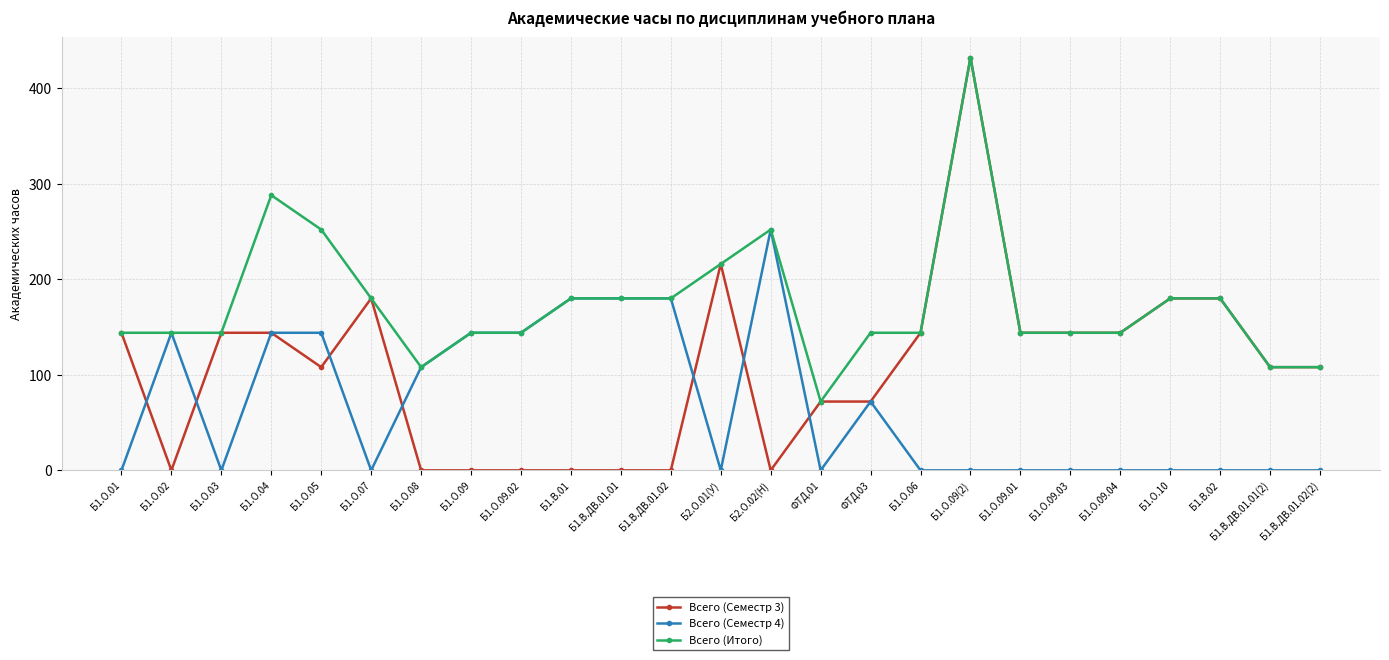

What position from the right is ФТД.03?

10